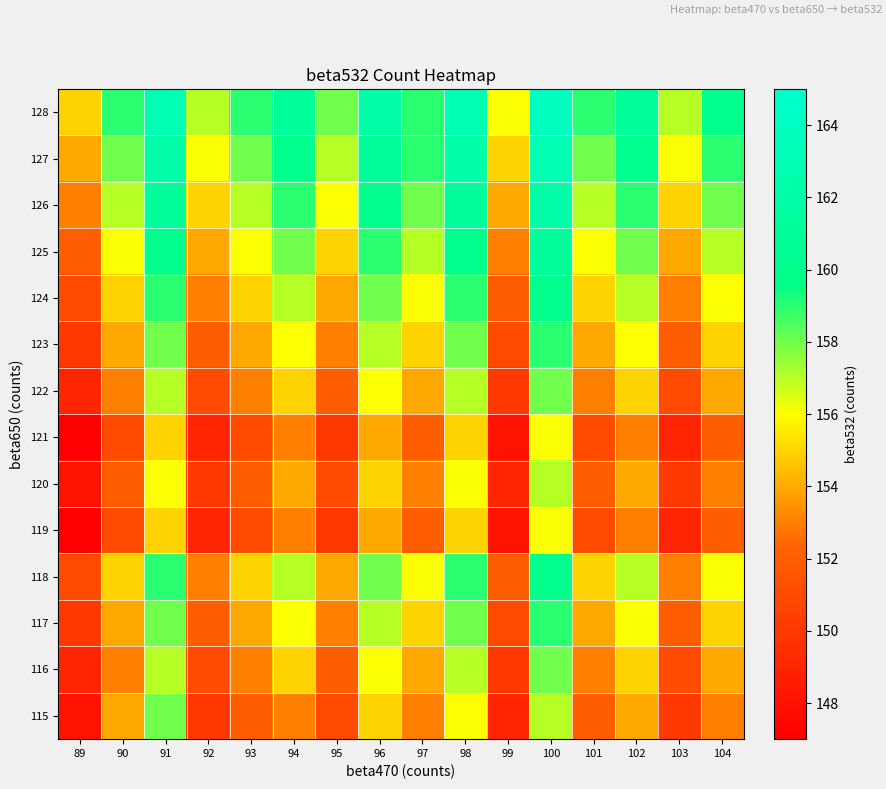

Which category has the lowest value across all series?

89